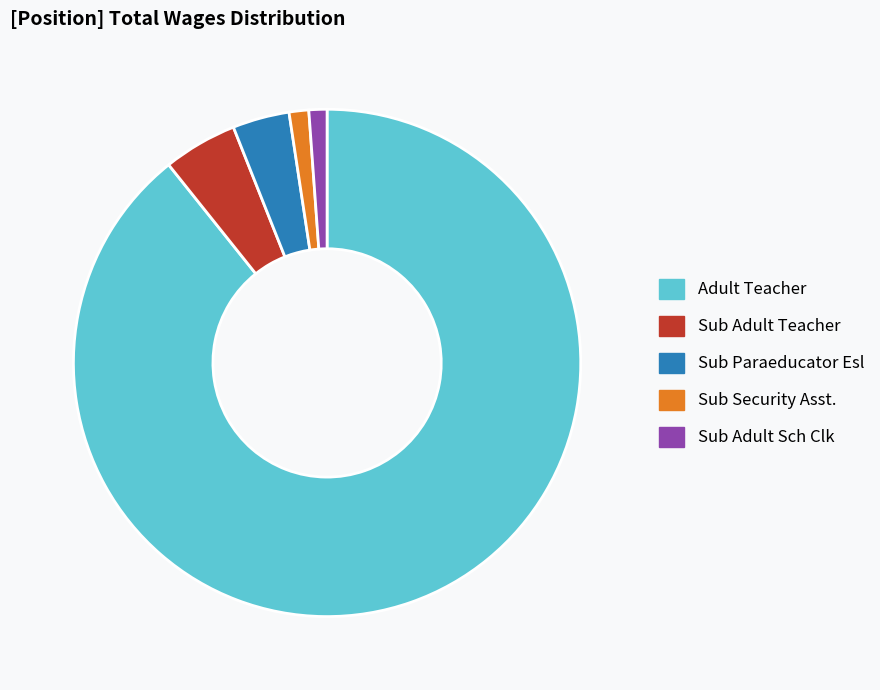

Do Sub Adult Sch Clk and Sub Paraeducator Esl together represent more than half of the pie?

No